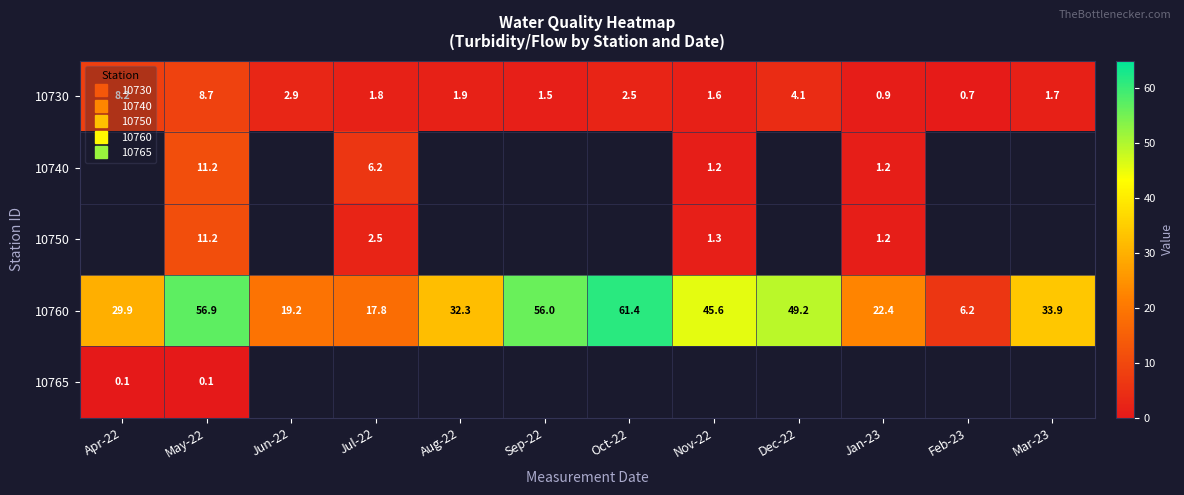

How many categories are shown in the chart?

12